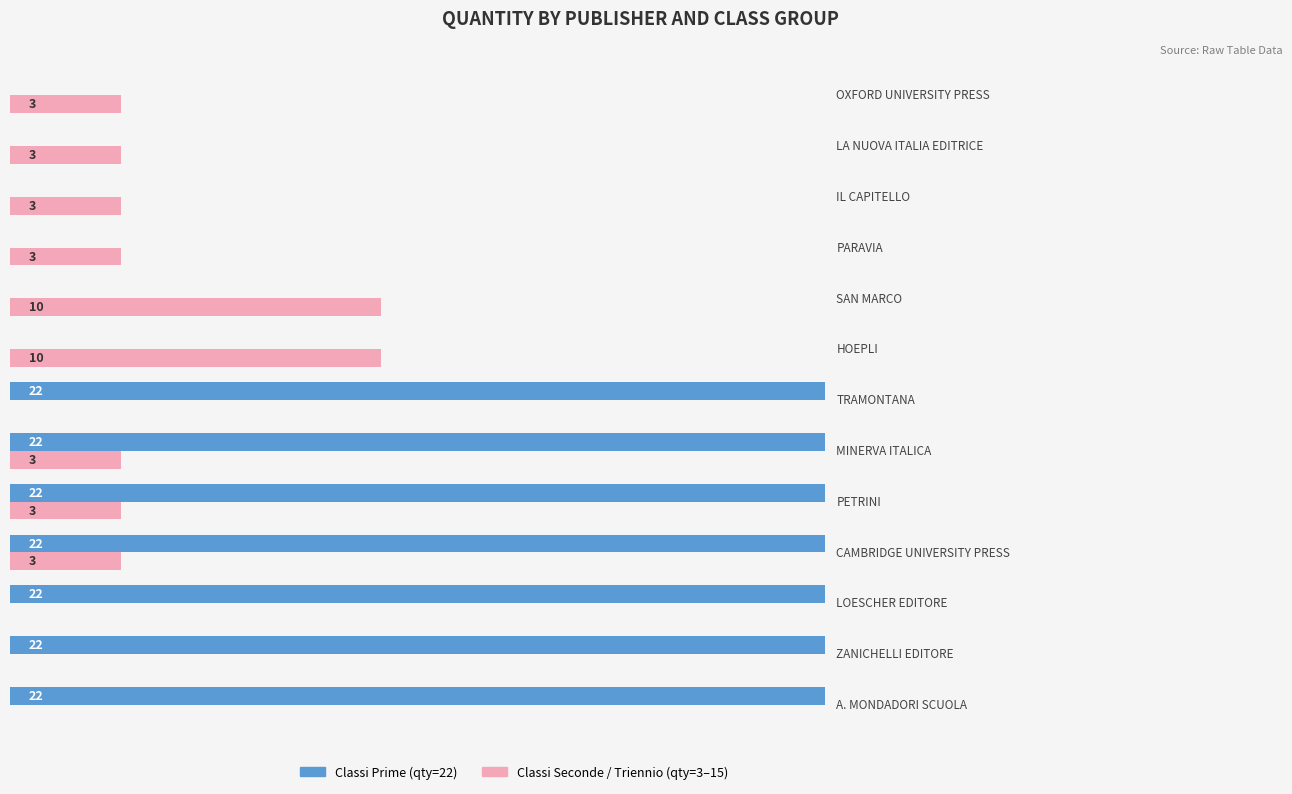

What is the value of the Without Coverage (Triennio/Seconde qty) bar at the 13th from the left?

3